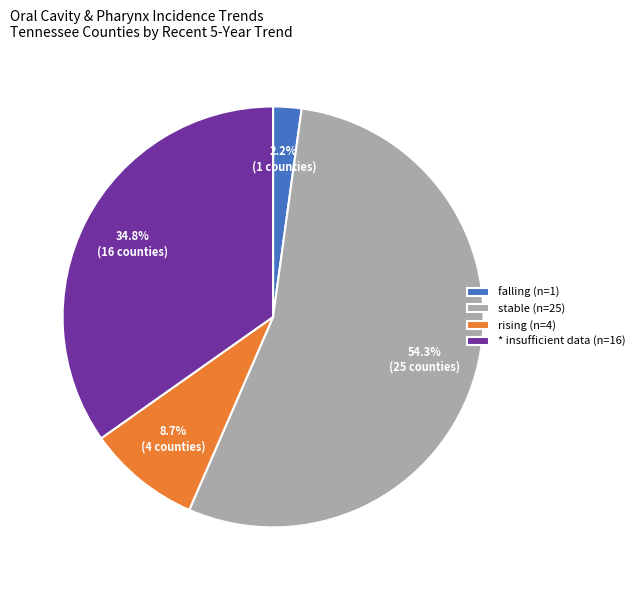

Does * represent more than half of the total?

No